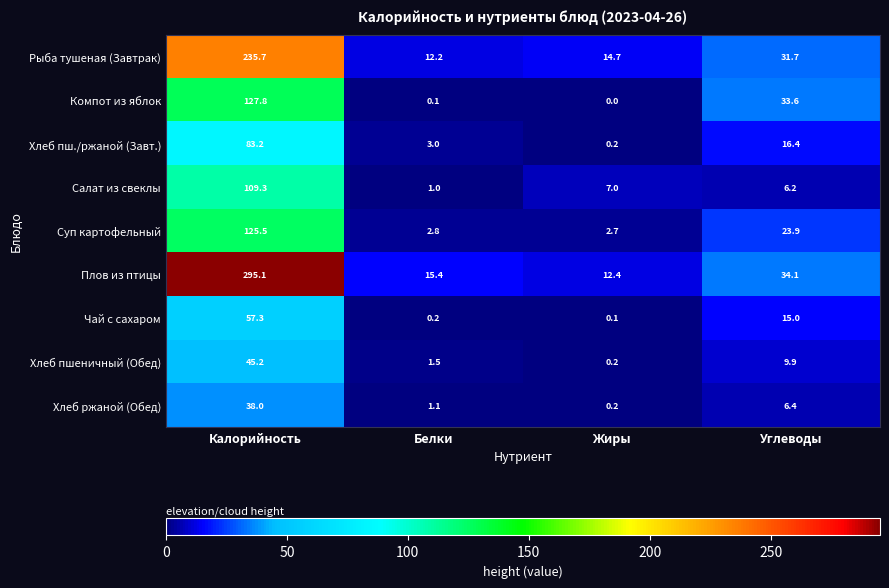

Which series has the widest spread of values?

Плов из птицы